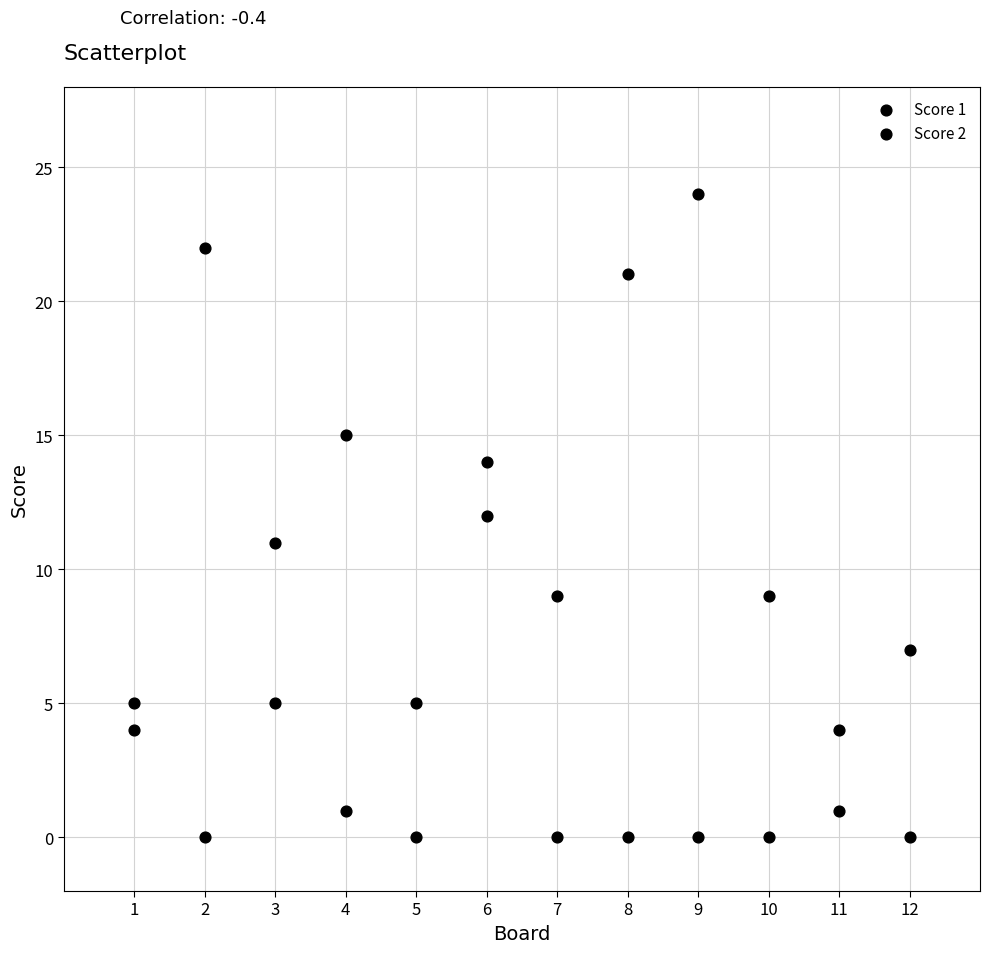

How many data points are displayed?

24